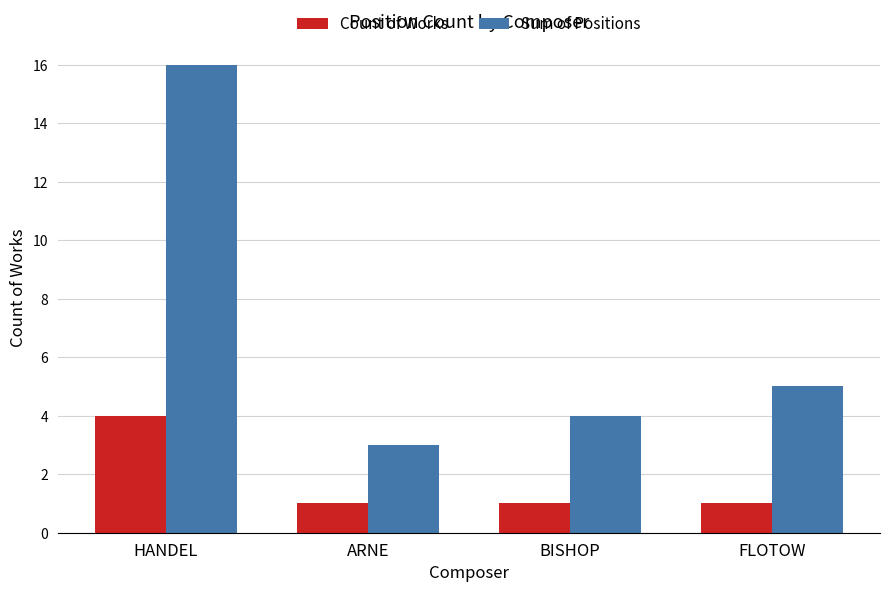

At which label does Sum of Positions first exceed 5?

HANDEL